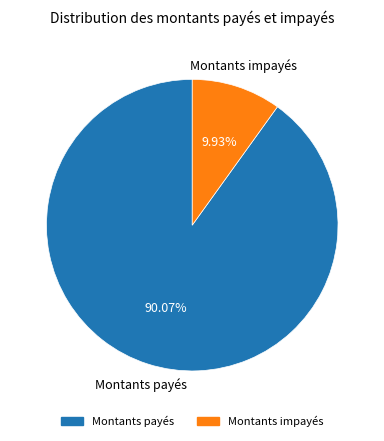

How many slices are in this pie chart?

2